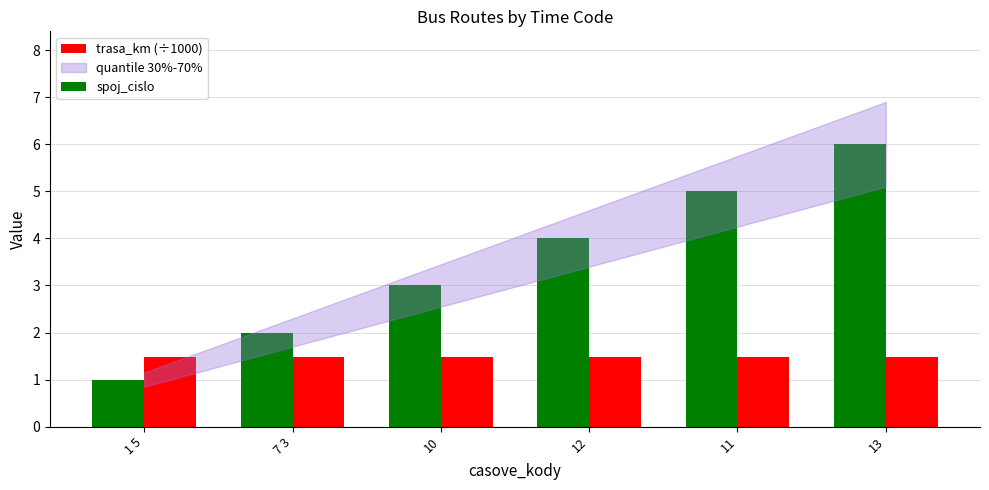

Does the chart contain any negative values?

No